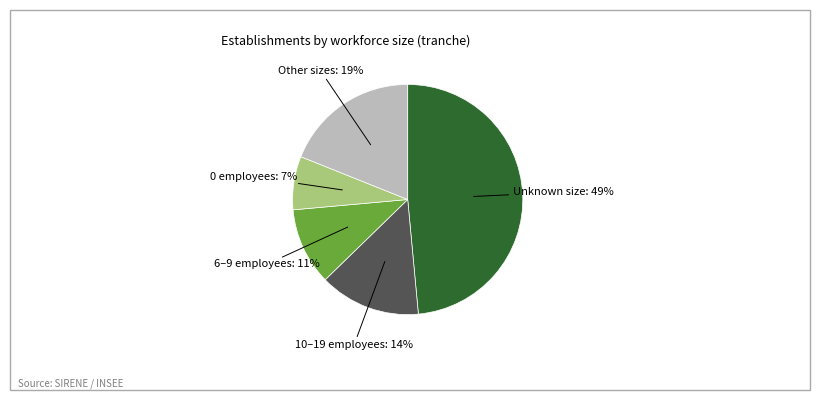

Is there a majority slice in this chart?

No